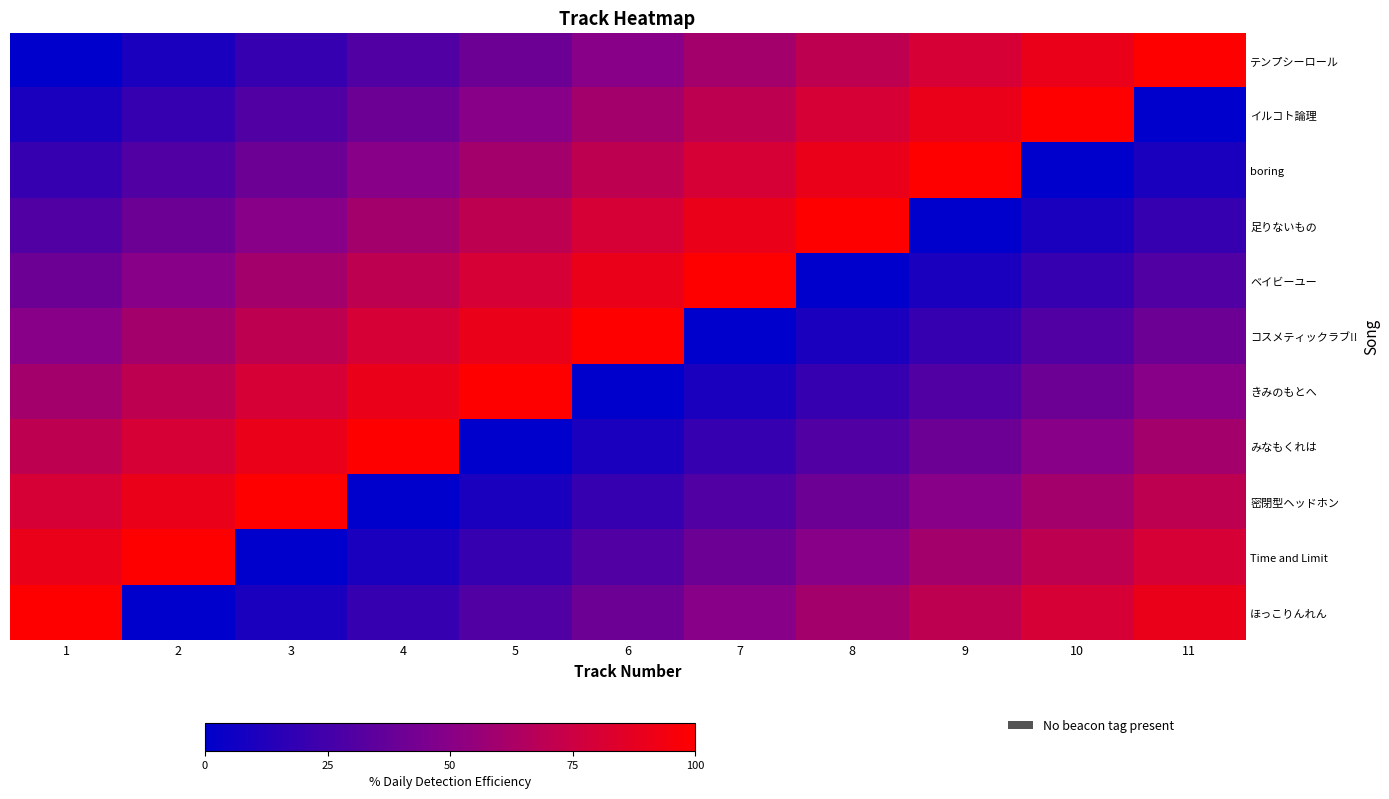

What is the total value across all series at 5?

550